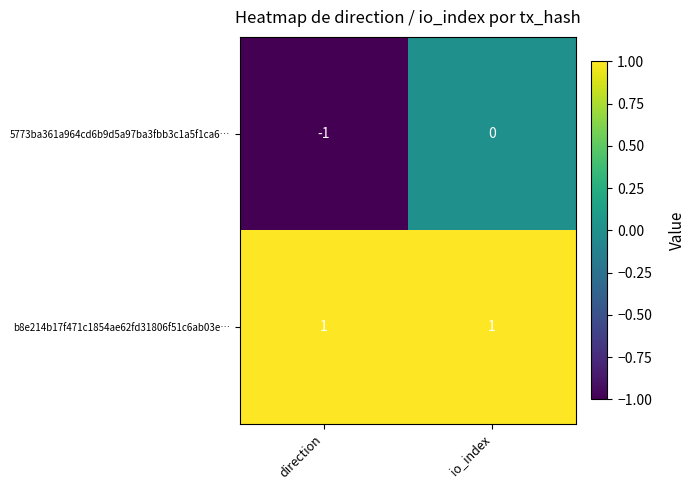

Is it true that 5773ba361a964cd6b9d5a97ba3fbb3c1a5f1ca6… equals 0 at io_index?

True